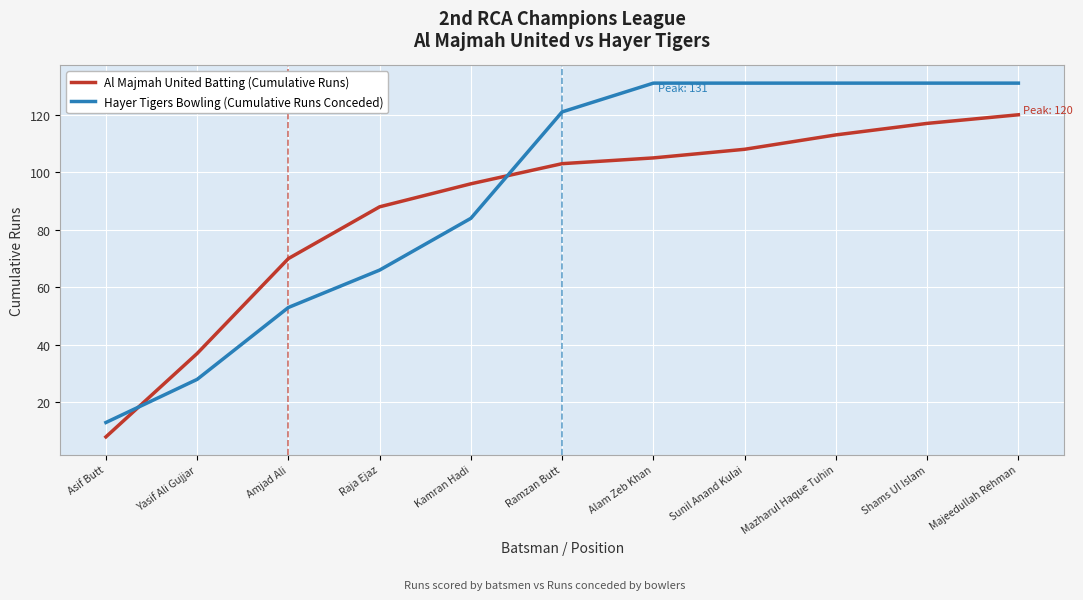

What are all the series names shown in the legend?

Al Majmah United Batting (Cumulative Runs), Hayer Tigers Bowling (Cumulative Runs Conceded)